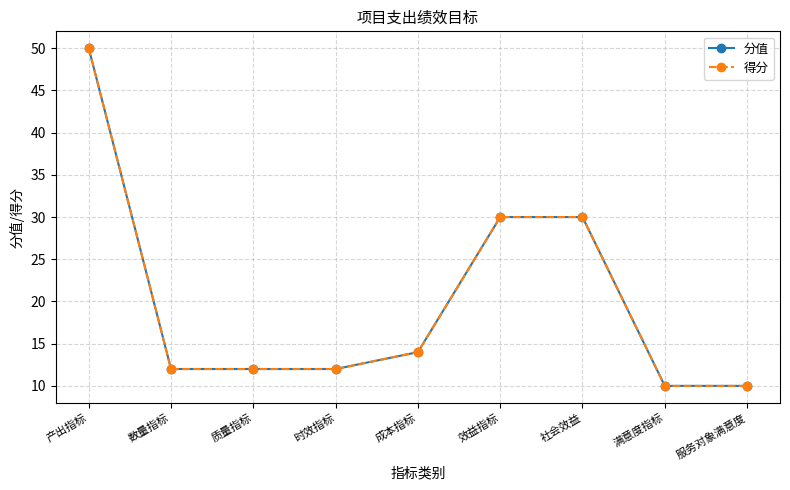

Does the chart have visible grid lines?

Yes